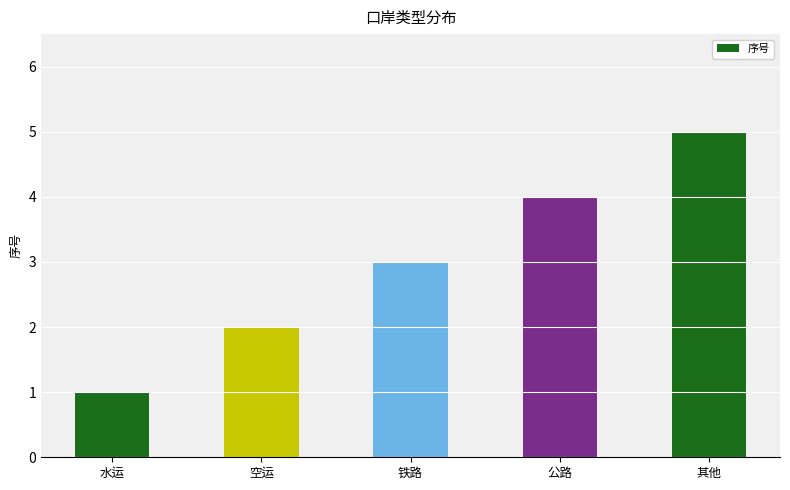

What value does the data have at 公路?

4